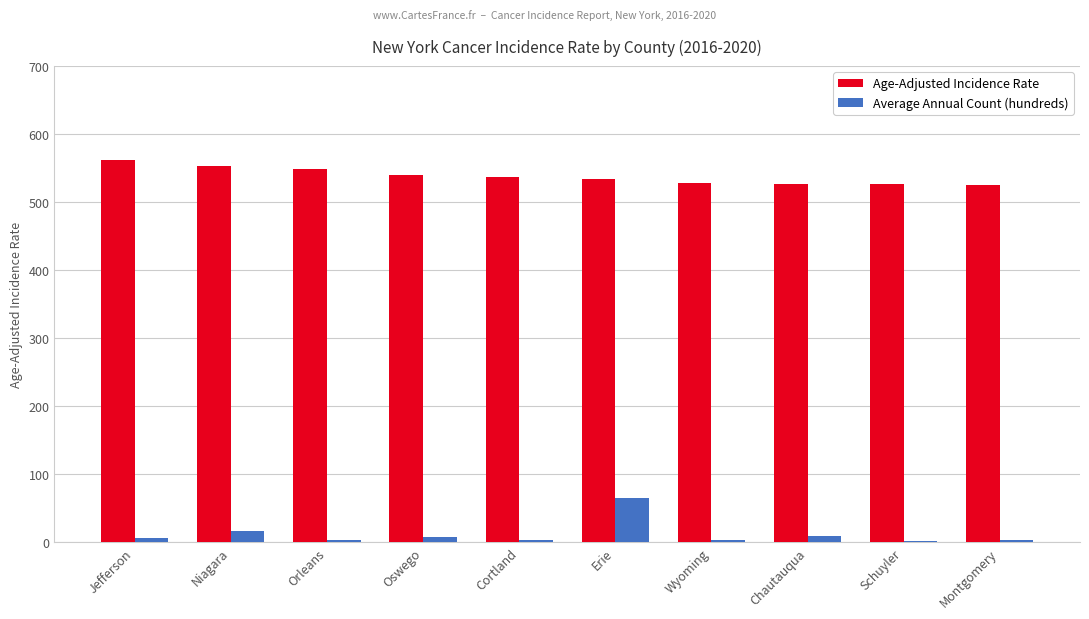

Read the Age-Adjusted Incidence Rate value at Niagara.

552.7